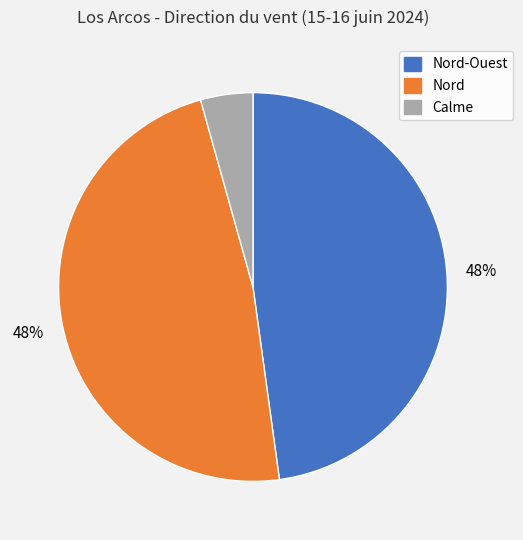

Approximately how many times larger is the value at Nord-Ouest compared to Nord?

1.0